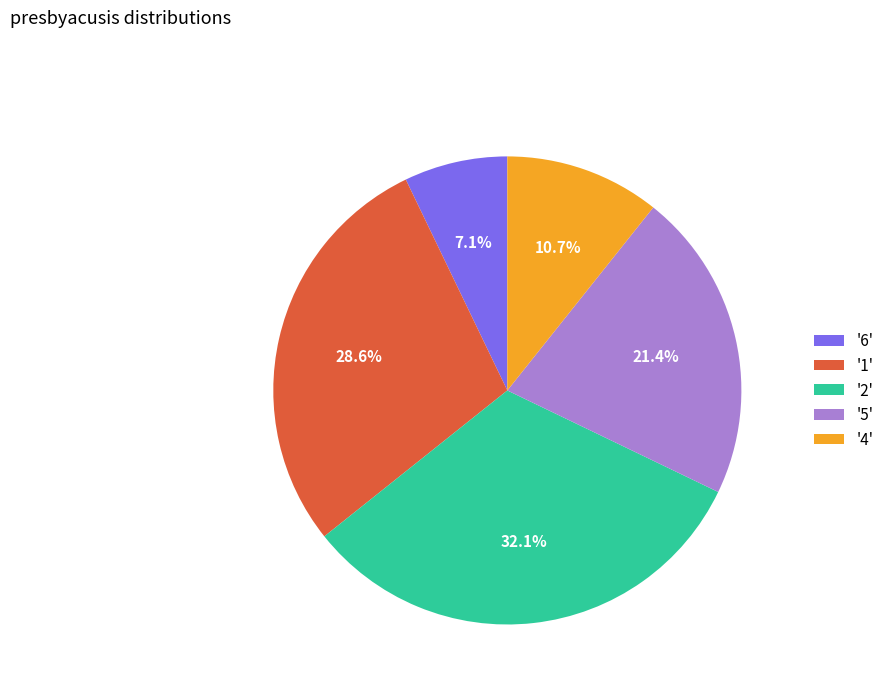

Between '6' and '2', which is larger?

'2'